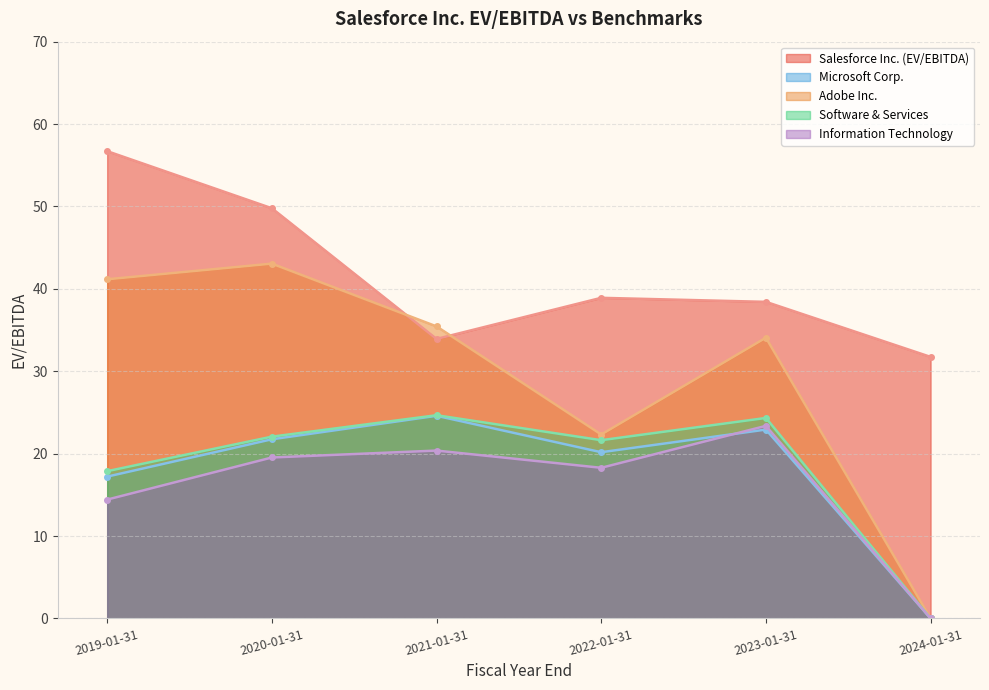

True or false: Salesforce Inc. (EV/EBITDA) has a value of 59.7 at 2023-01-31.

False